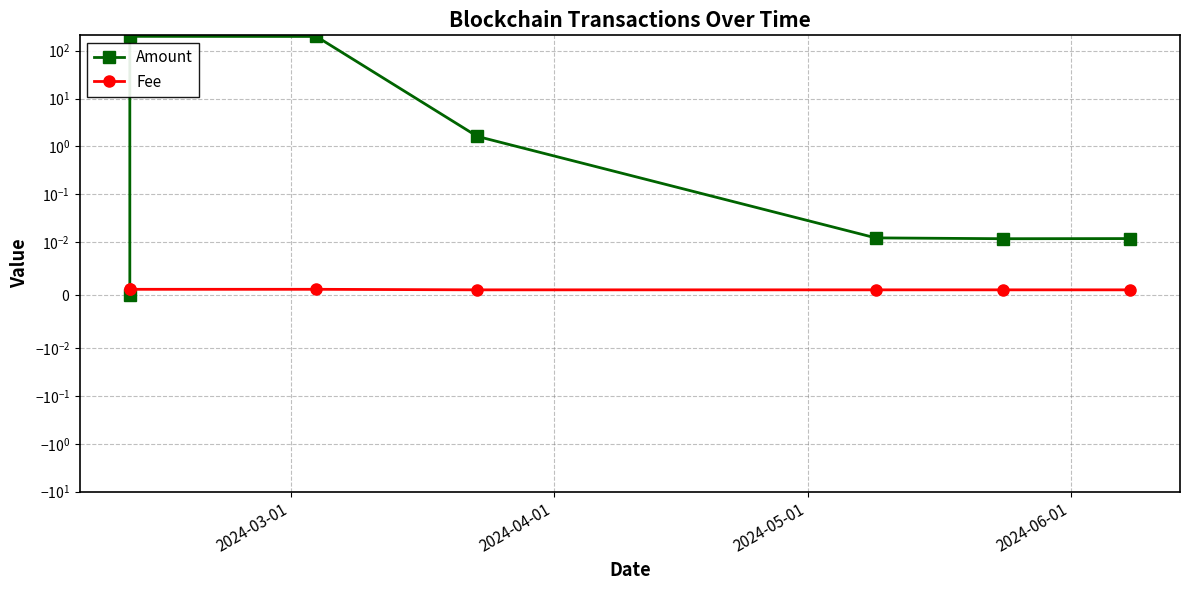

Is the value of Fee at 4 greater than the value of Amount at 6?

No